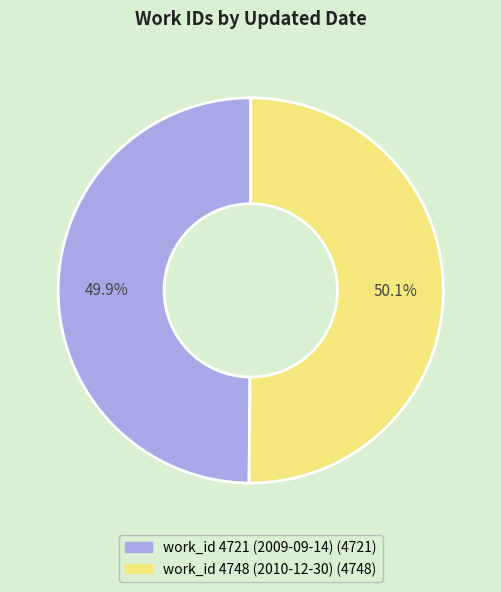

Is the sum of work_id 4721 (2009-09-14) and work_id 4748 (2010-12-30) greater than half?

Yes